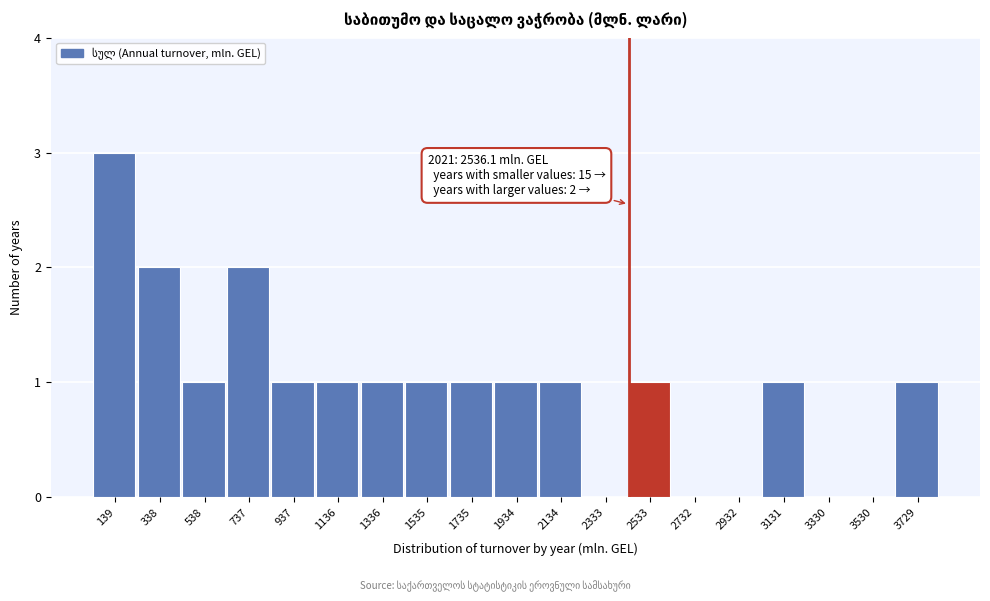

Reading right to left, extract all data points from this chart.

3729=1	3530=0	3330=0	3131=1	2932=0	2732=0	2533=1	2333=0	2134=1	1934=1	1735=1	1535=1	1336=1	1136=1	937=1	737=2	538=1	338=2	139=3